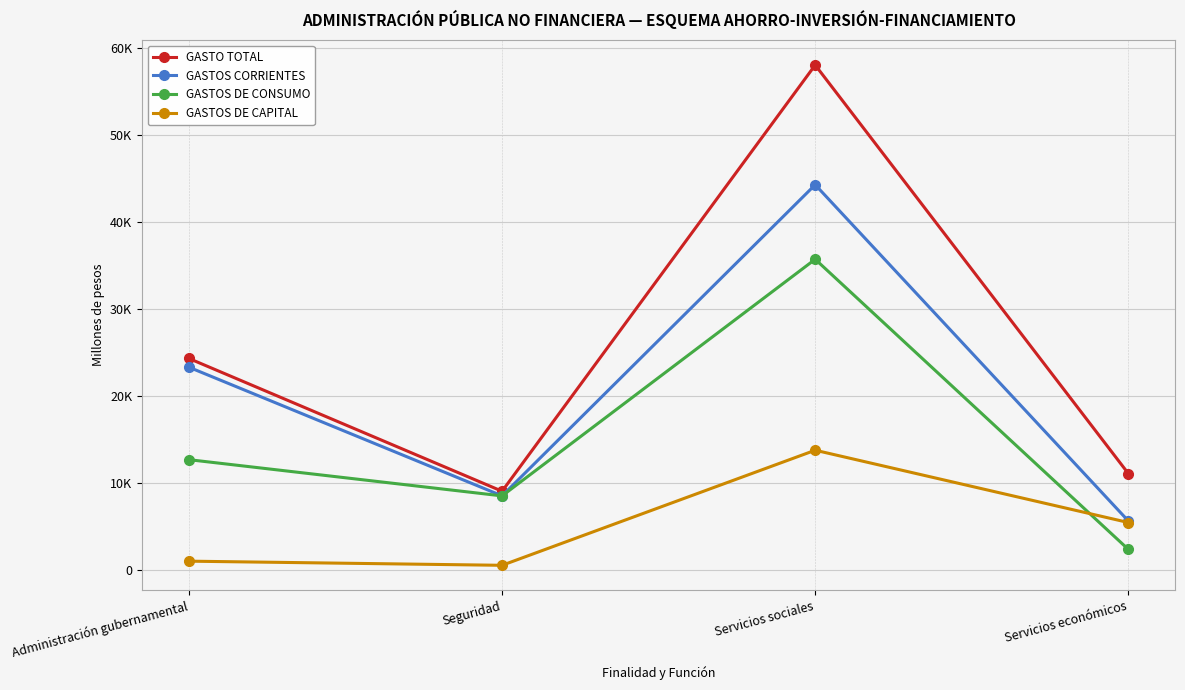

What is the total value across all series at Servicios sociales?

151650.8